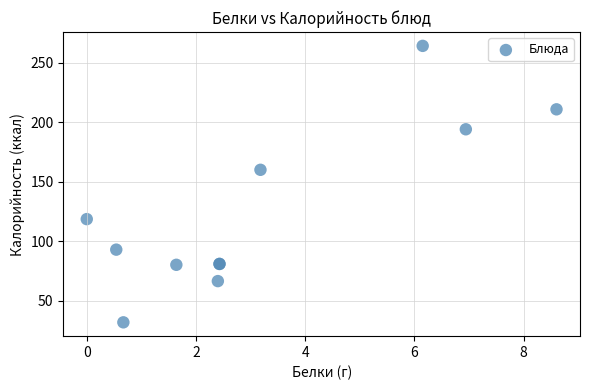

What Y value in the scatter plot is closest to 148?

160.0